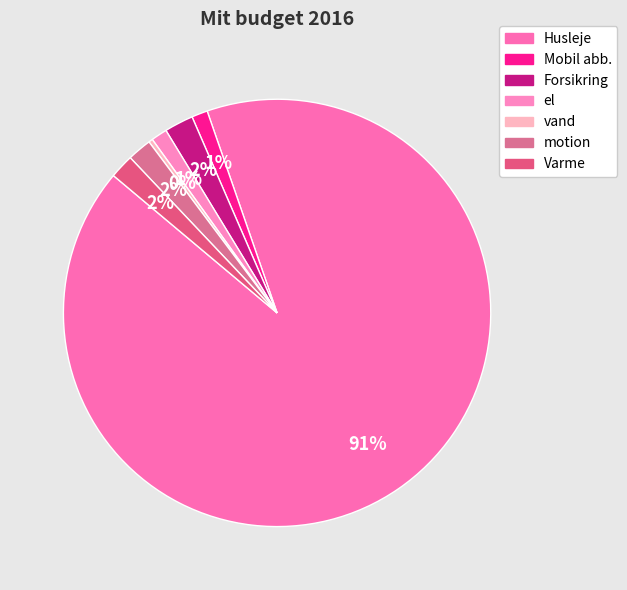

Count the number of slices in the pie.

7